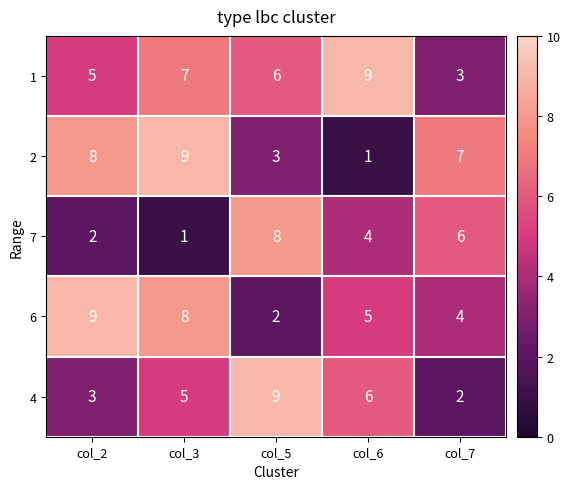

List the labels in order of 4 value, largest first.

col_5, col_6, col_3, col_2, col_7